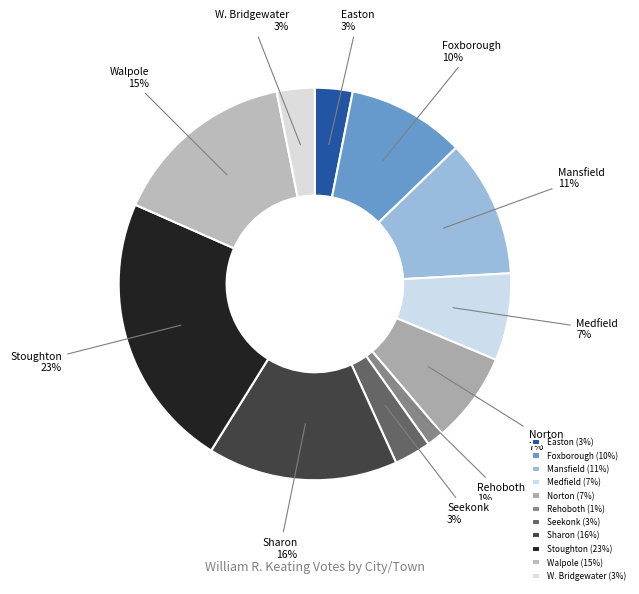

To the nearest percent, what is the difference between the W. Bridgewater and Stoughton slice percentages?

20%